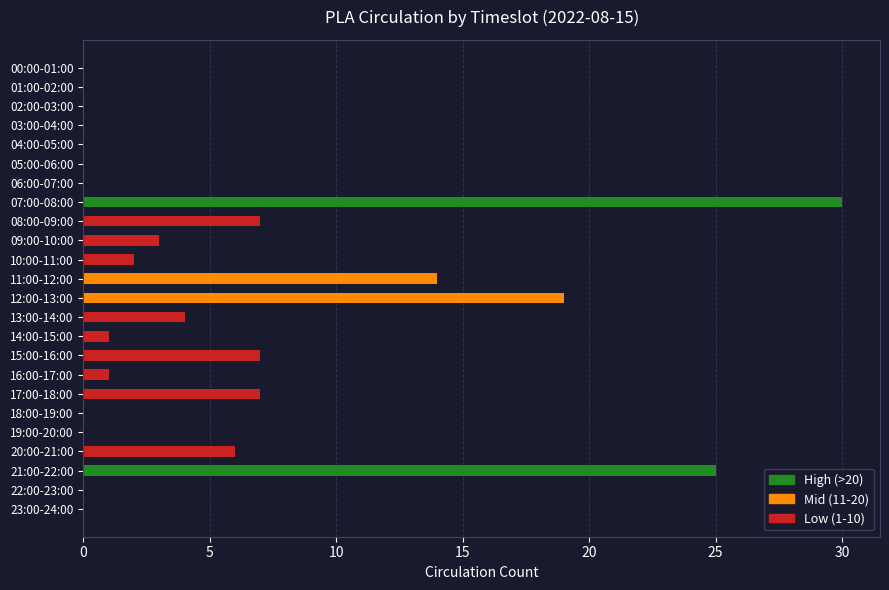

Is it true that the value at 13:00-14:00 is 4?

True